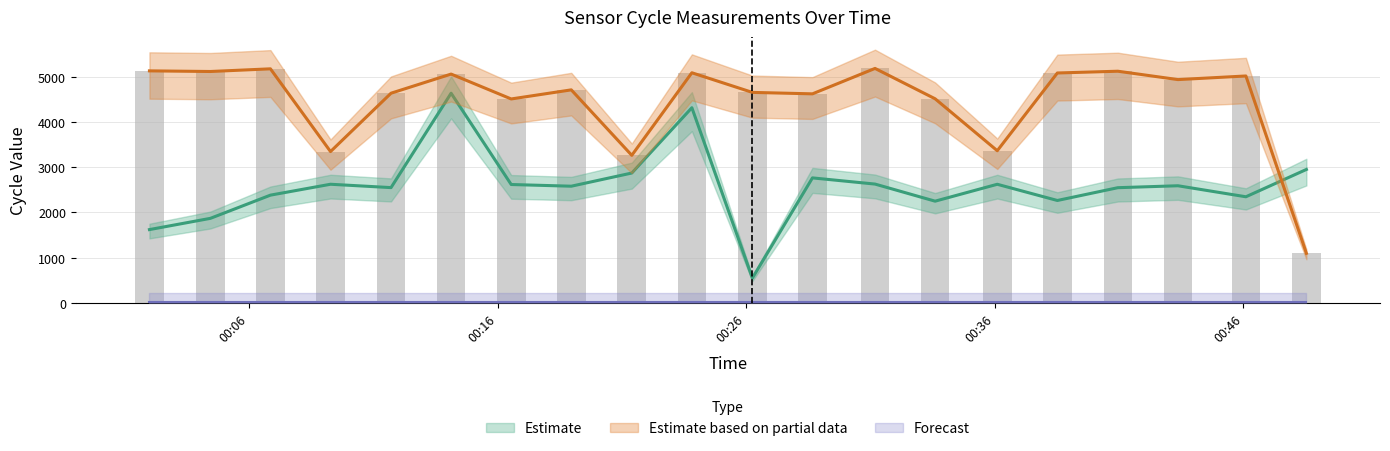

What is the average value of the Samples series?

2578.2